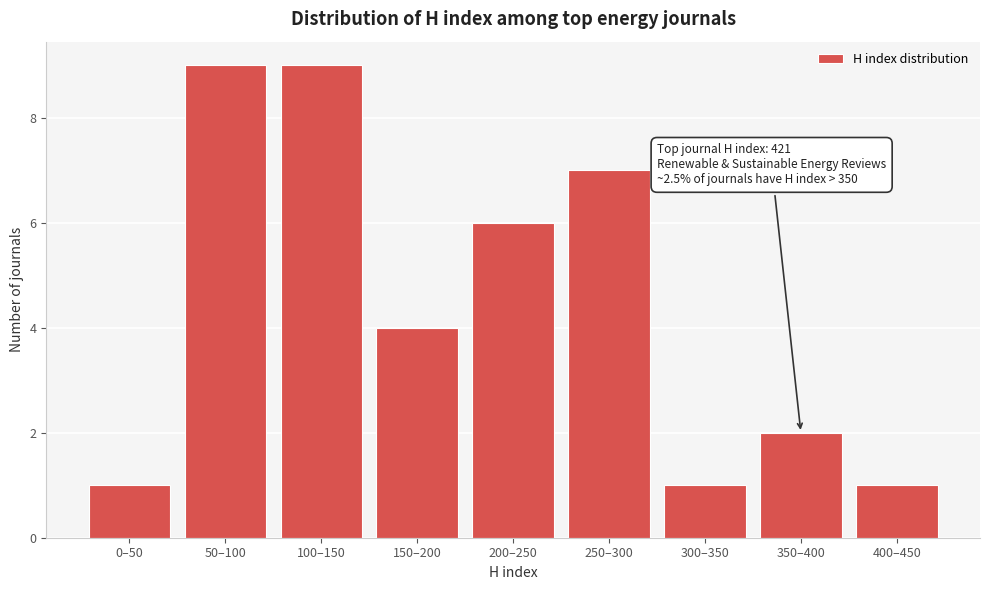

Reading left to right, transcribe all the data shown in this chart.

0–50=1	50–100=9	100–150=9	150–200=4	200–250=6	250–300=7	300–350=1	350–400=2	400–450=1